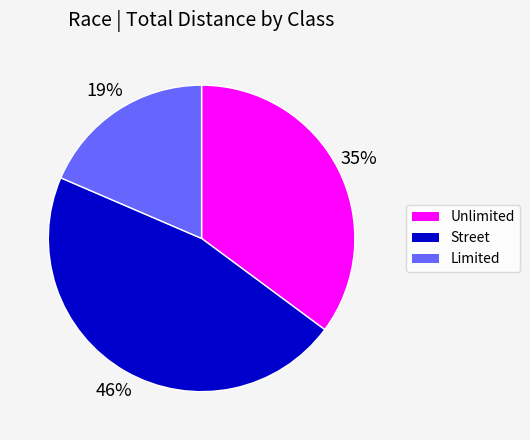

To the nearest percent, what is the average slice percentage?

33%